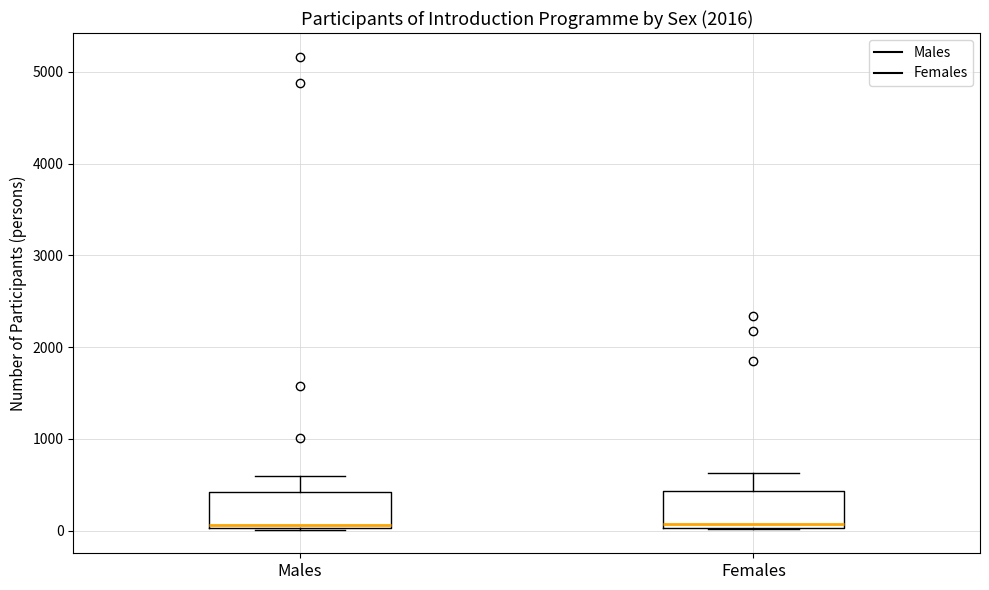

Reading left to right, read every box against the y-axis: the position of its median line, the range the box covers, and the ends of its whiskers. The values are not printed on the chart, so give them approximately, as read against the axis.

Males: median 100, box 0 to 400, whiskers 0 to 600
Females: median 100, box 0 to 400, whiskers 0 to 600